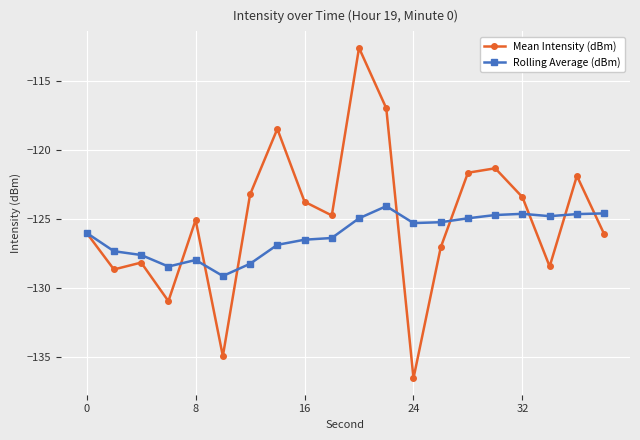

Rank the series by their maximum value, from lowest to highest.

Rolling Average (dBm), Mean Intensity (dBm)